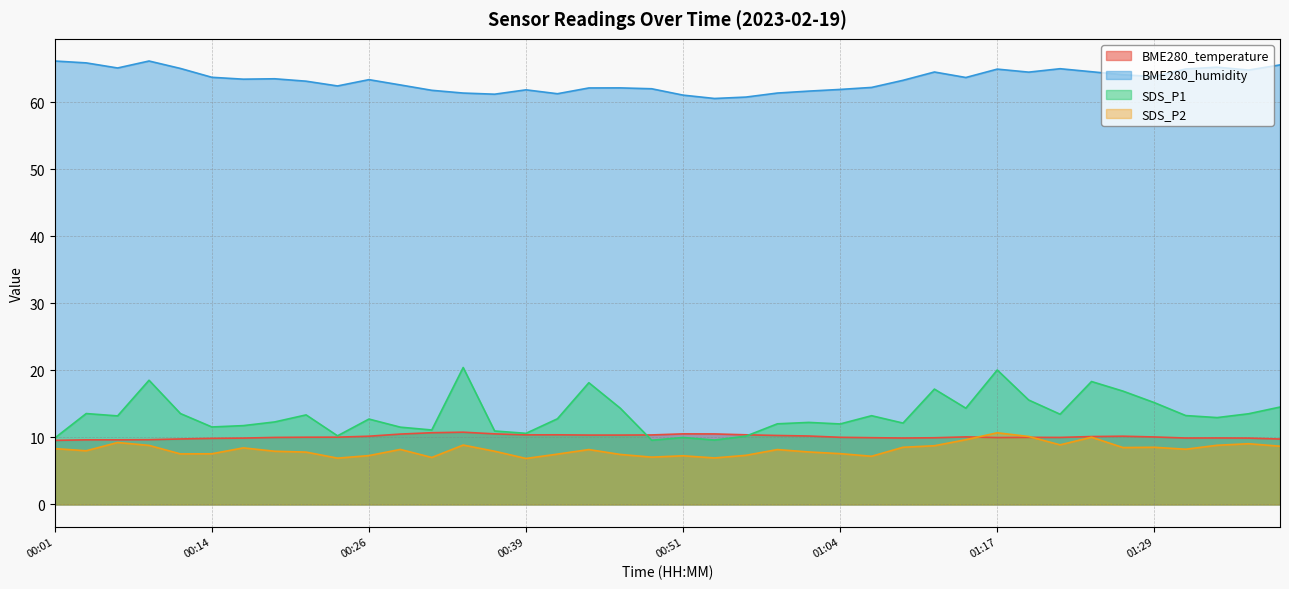

What is the sum of all BME280_humidity values?

2532.3